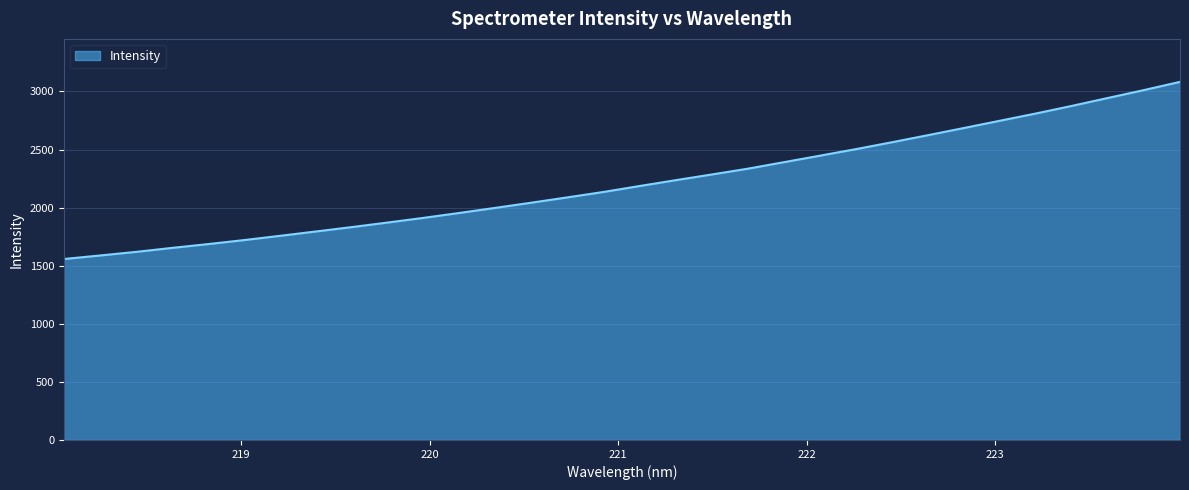

Does the chart have visible grid lines?

Yes